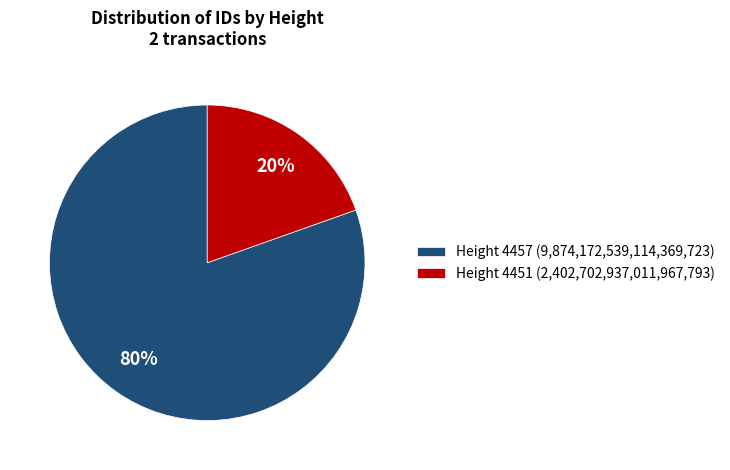

True or false: Height 4451 (2,402,702,937,011,967,793) accounts for 7% of the total.

False